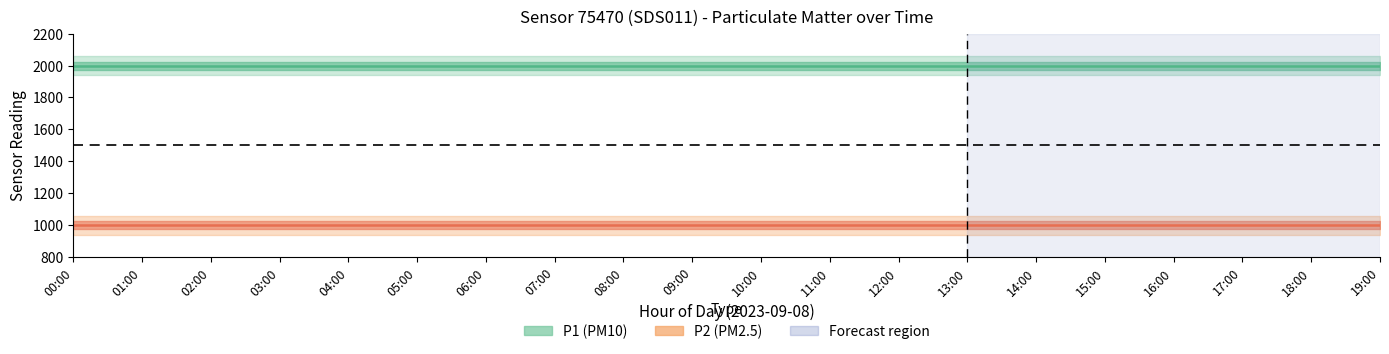

Between 03:00 and 07:00, which series saw the biggest shift?

P1